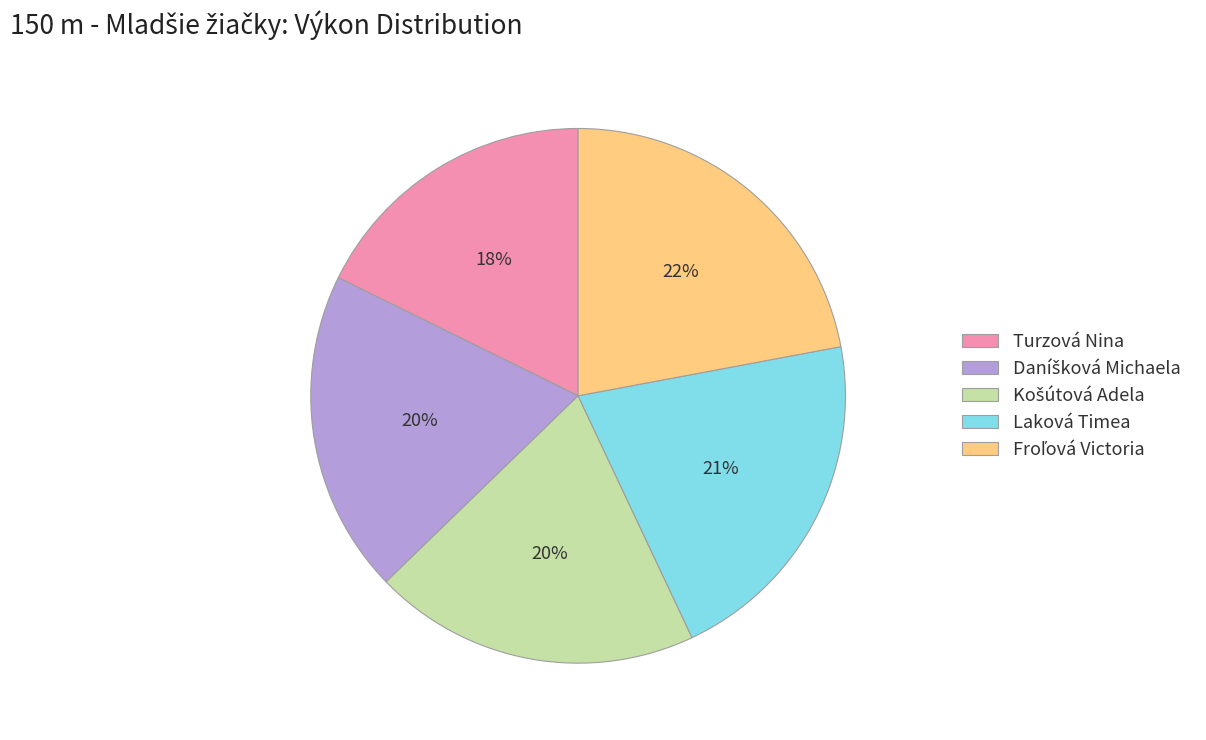

Does Turzová Nina account for over 50% of the chart?

No